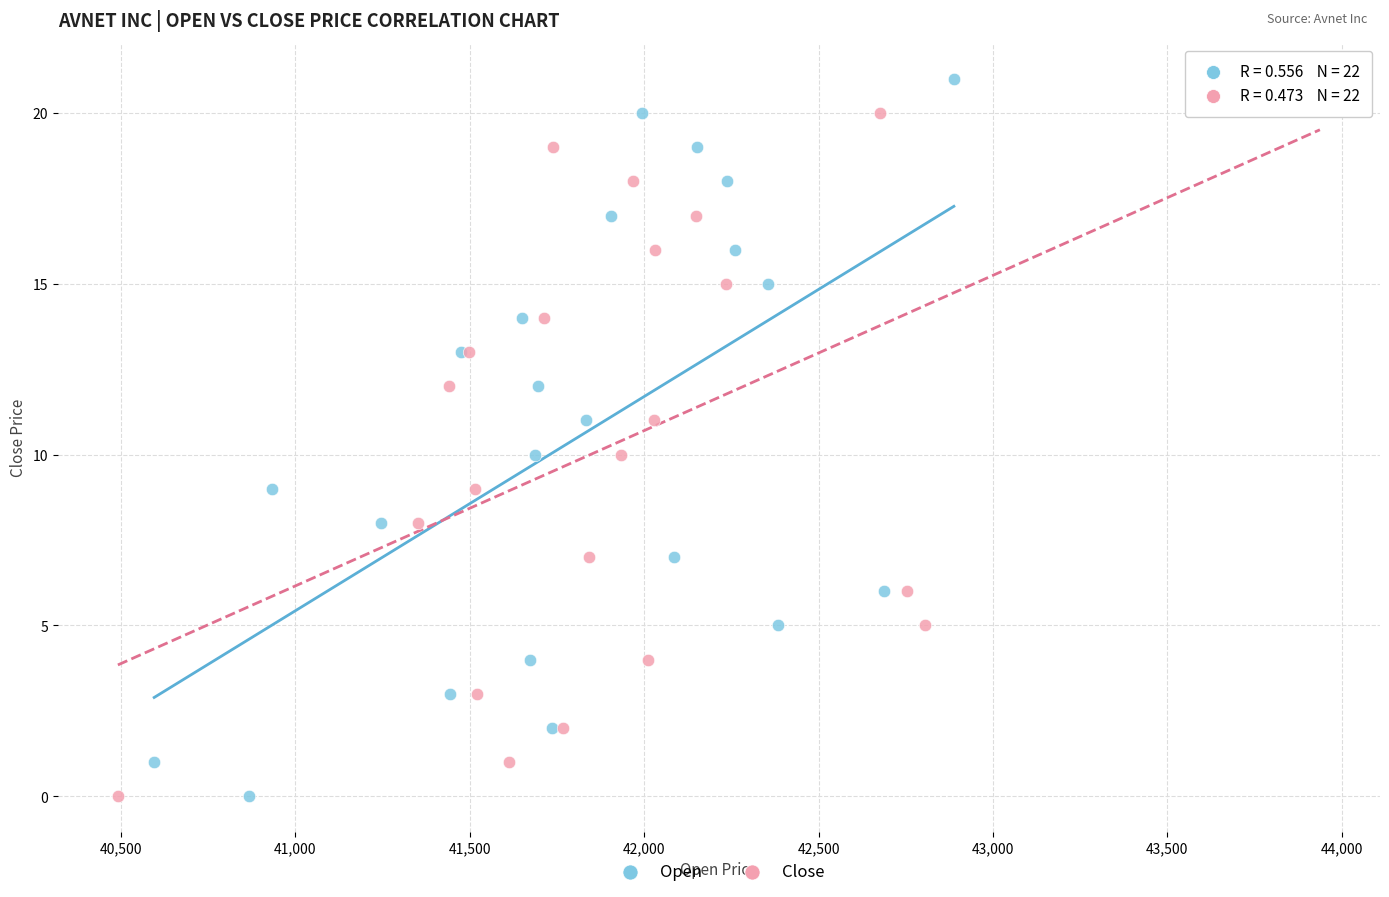

What are all the series names shown in the legend?

Open, Close